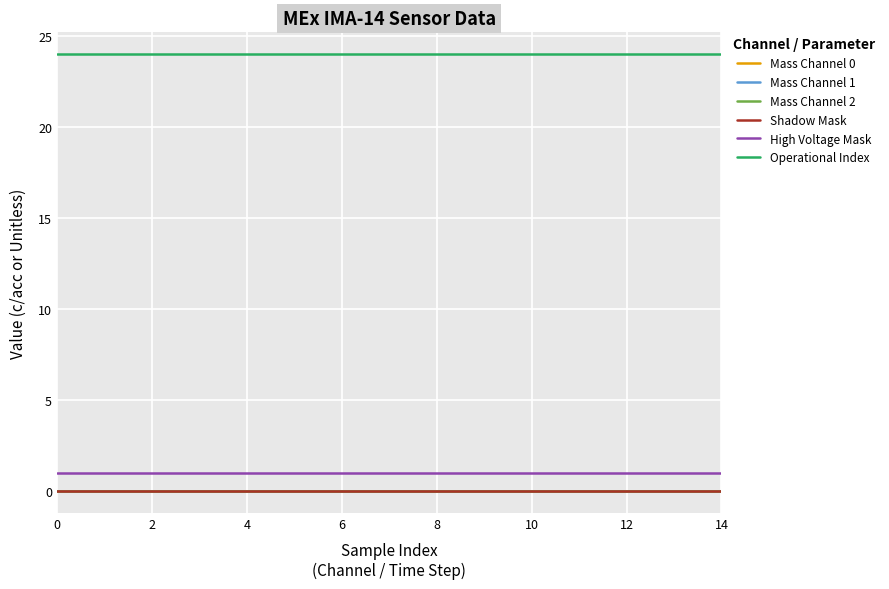

Does the chart display data point markers on the line(s)?

No